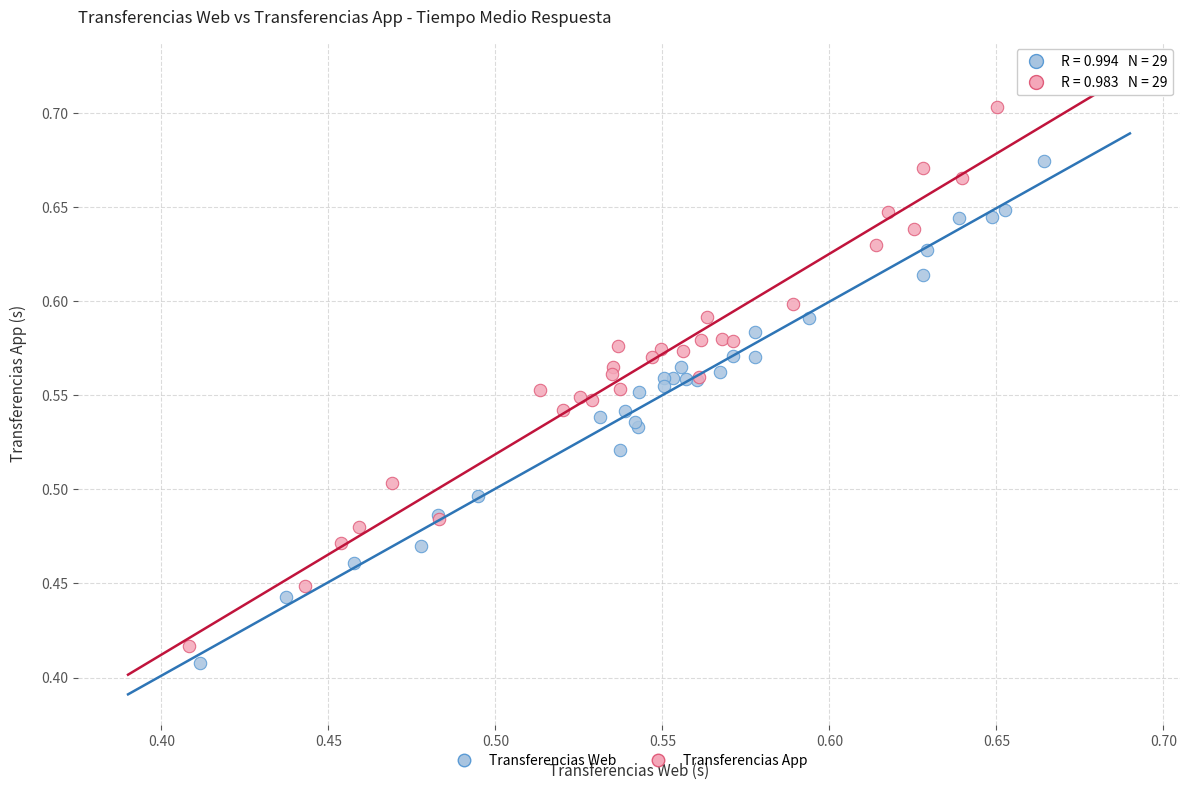

Which series contains the highest Y value?

Transferencias App